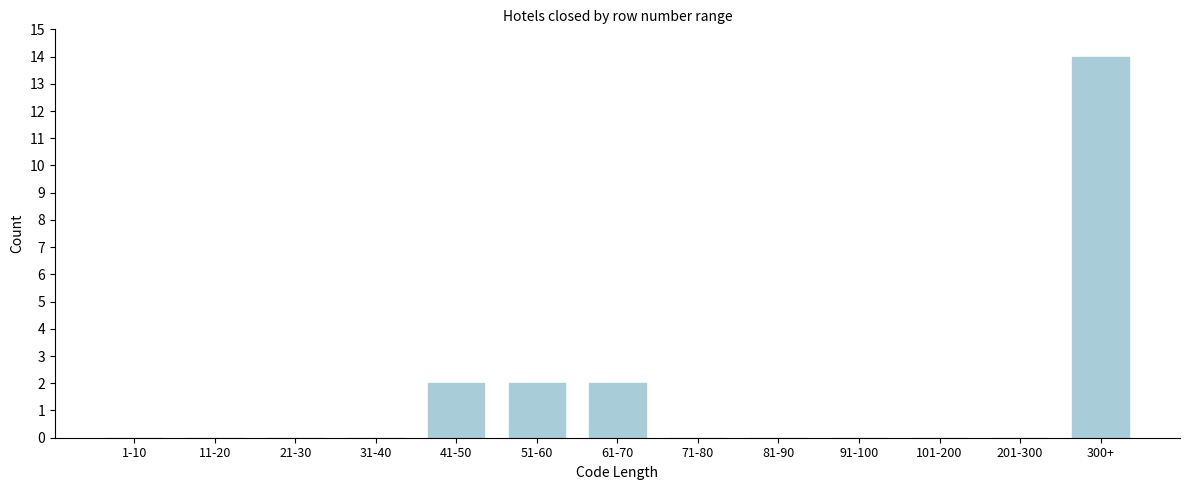

Reading left to right, transcribe all the data shown in this chart.

1-10=0	11-20=0	21-30=0	31-40=0	41-50=2	51-60=2	61-70=2	71-80=0	81-90=0	91-100=0	101-200=0	201-300=0	300+=14